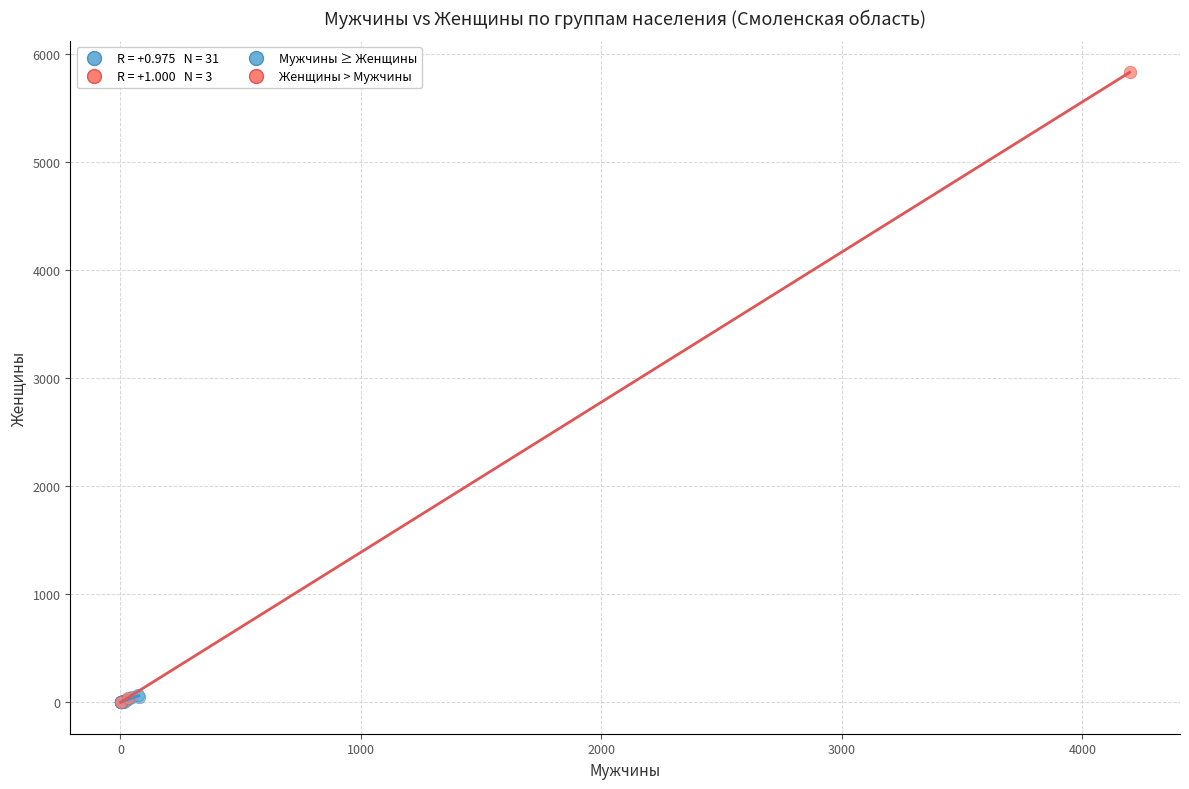

Which series has the largest Y range (max minus min)?

Женщины > Мужчины